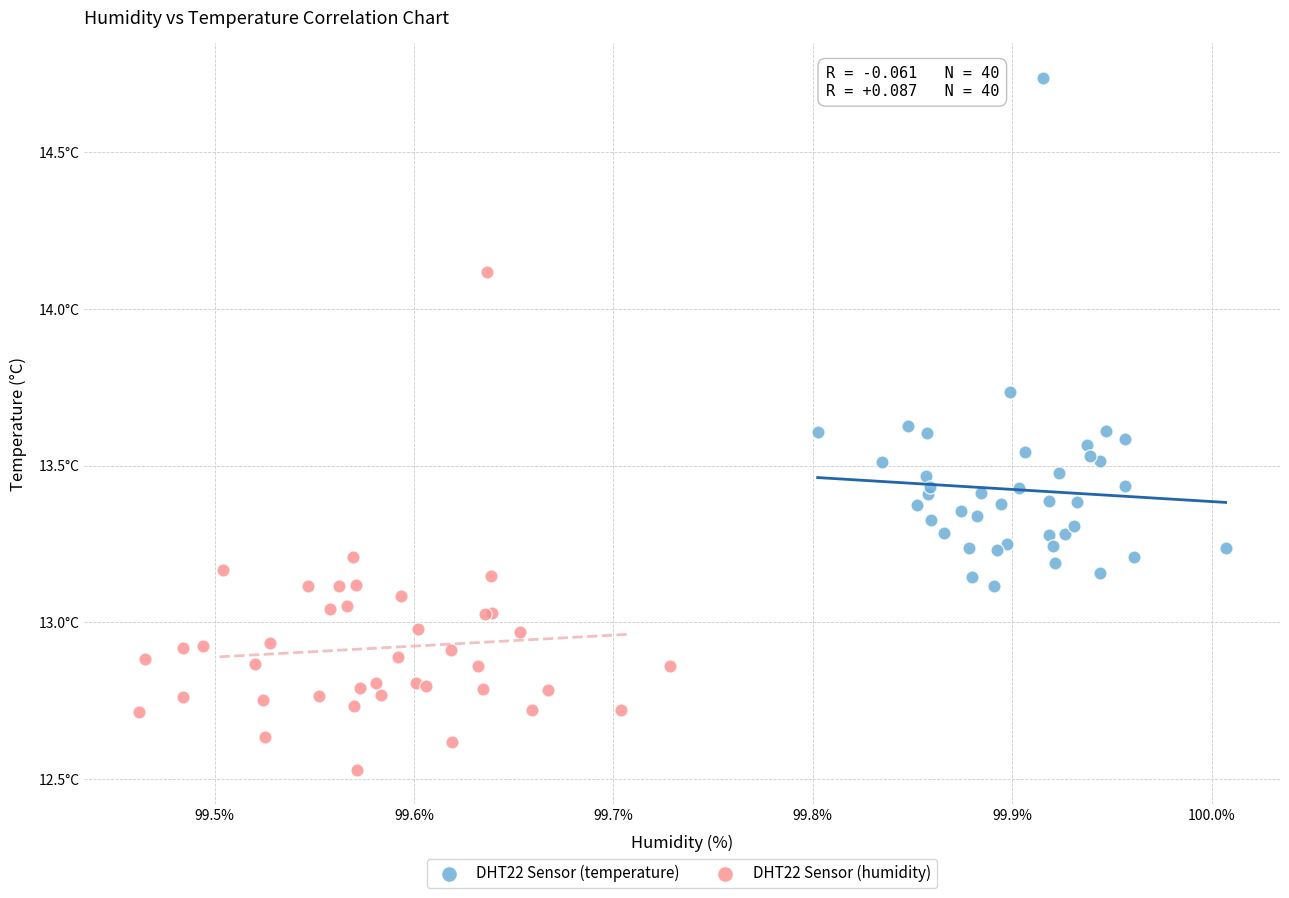

What are all the series names shown in the legend?

DHT22 Sensor (temperature), DHT22 Sensor (humidity)